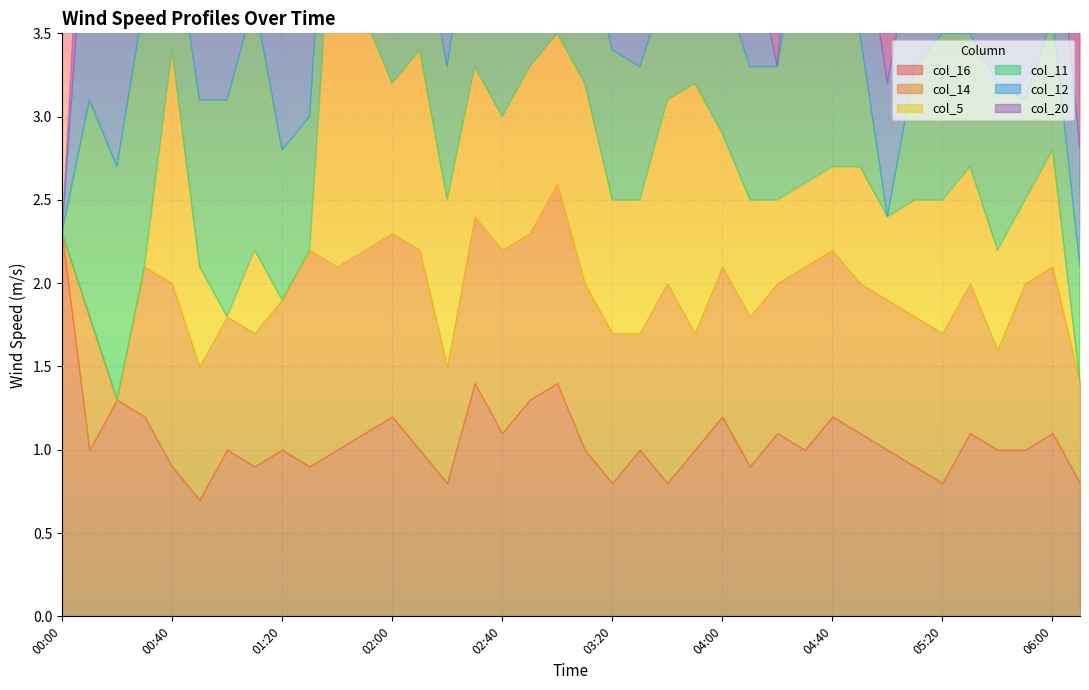

Reading right to left, list all the values displayed in this chart.

col_16: 0.8	1.1	1.0	1.0	1.1	0.8	0.9	1.0	1.1	1.2	1.0	1.1	0.9	1.2	1.0	0.8	1.0	0.8	1.0	1.4	1.3	1.1	1.4	0.8	1.0	1.2	1.1	1.0	0.9	1.0	0.9	1.0	0.7	0.9	1.2	1.3	1.0	2.3
col_14: 0.6	1.0	1.0	0.6	0.9	0.9	0.9	0.9	0.9	1.0	1.1	0.9	0.9	0.9	0.7	1.2	0.7	0.9	1.0	1.2	1.0	1.1	1.0	0.7	1.2	1.1	1.1	1.1	1.3	0.9	0.8	0.8	0.8	1.1	0.9	999.0	0.8	999.0
col_5: 999.0	0.7	0.5	0.6	0.7	0.8	0.7	0.5	0.7	0.5	0.5	0.5	0.7	0.8	1.5	1.1	0.8	0.8	1.2	0.9	1.0	0.8	0.9	1.0	1.2	0.9	1.4	2.6	999.0	999.0	0.5	999.0	0.6	1.4	999.0	999.0	999.0	999.0
col_11: 0.7	0.8	0.6	1.0	0.8	1.0	0.8	999.0	0.8	1.0	1.7	0.8	0.8	0.9	0.9	0.7	0.8	0.9	0.9	0.9	1.0	0.9	1.1	0.8	0.8	0.8	1.1	0.8	0.8	0.9	1.5	1.3	1.0	0.8	1.6	1.4	1.3	999.0
col_12: 0.7	0.9	0.8	1.1	0.9	0.9	0.8	0.8	0.8	0.8	0.9	999.0	0.8	0.7	0.9	0.9	0.7	0.8	0.8	0.9	0.7	0.9	1.0	0.8	1.0	0.8	1.1	0.9	1.0	0.7	1.5	2.0	1.1	1.3	0.2	2.1	1.5	999.0
col_20: 0.7	999.0	999.0	0.2	1.1	1.3	1.3	1.2	1.3	1.1	1.2	1.1	1.2	1.3	1.3	1.1	0.6	0.9	1.1	1.0	1.1	999.0	0.5	1.1	1.0	0.8	0.7	0.8	1.0	999.0	0.8	0.2	999.0	0.2	1.0	0.9	0.7	999.0